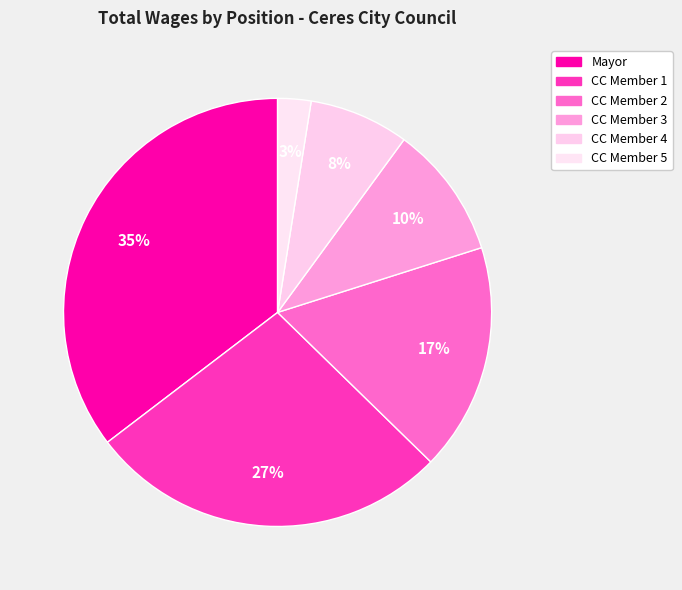

How many segments does this pie chart have?

6